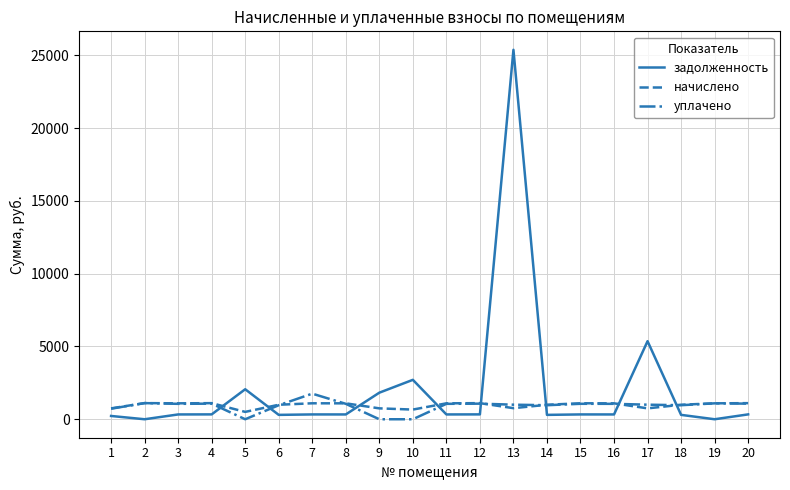

What is the spread (max minus min) of values at 9?

1824.6